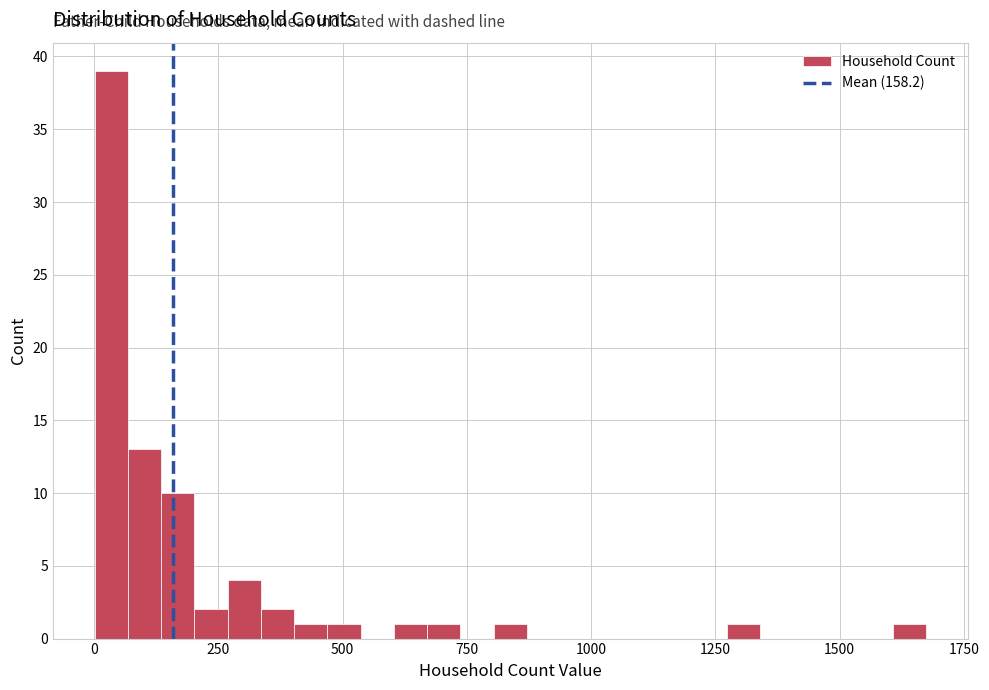

Read against the x-axis, roughly where is the centre of the tallest bar?

50